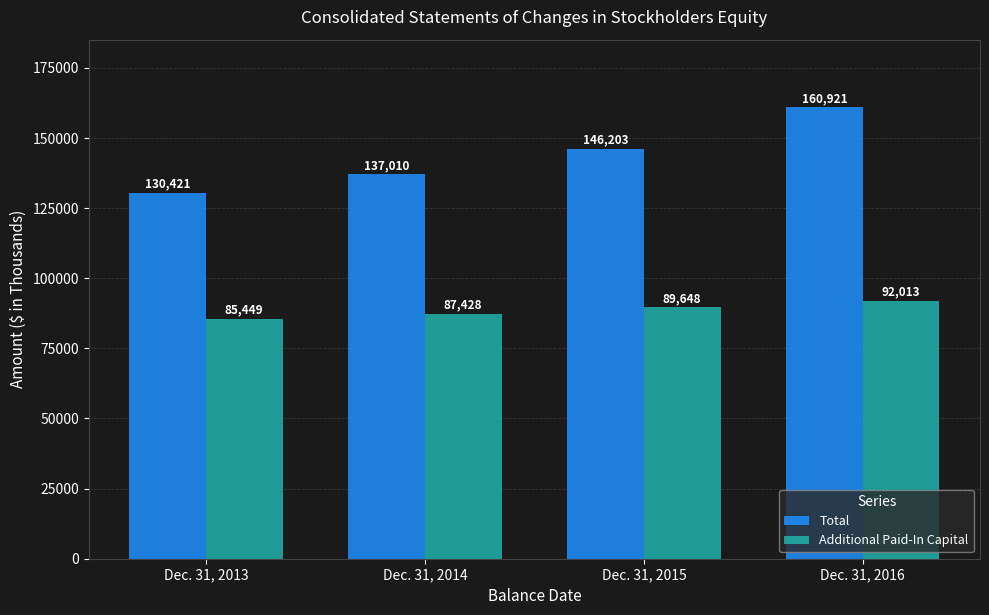

What is the minimum value for Total?

130421